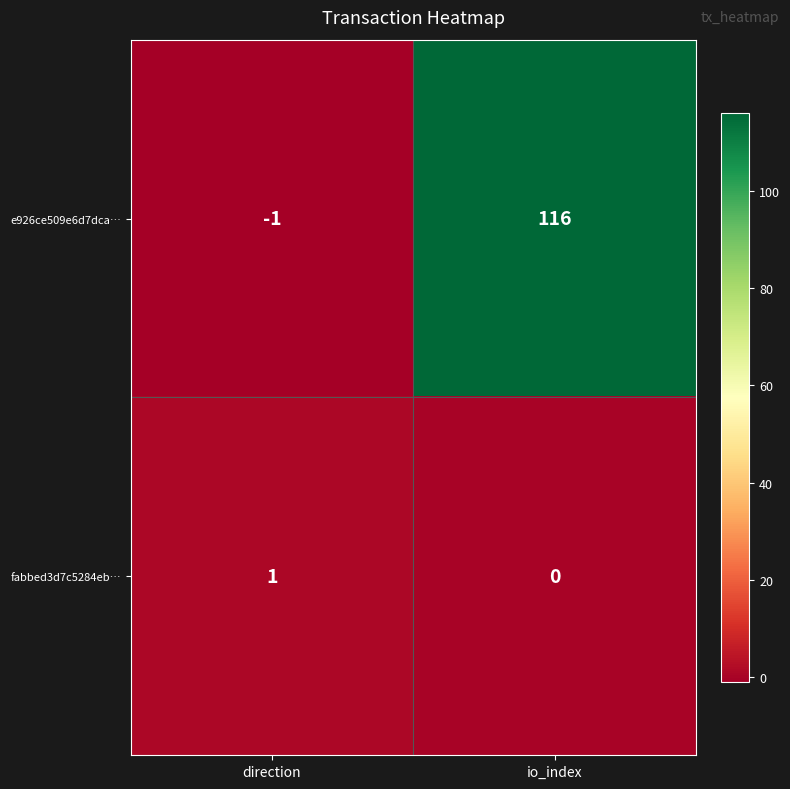

True or false: e926ce509e6d7dca… has a value of 116 at io_index.

True